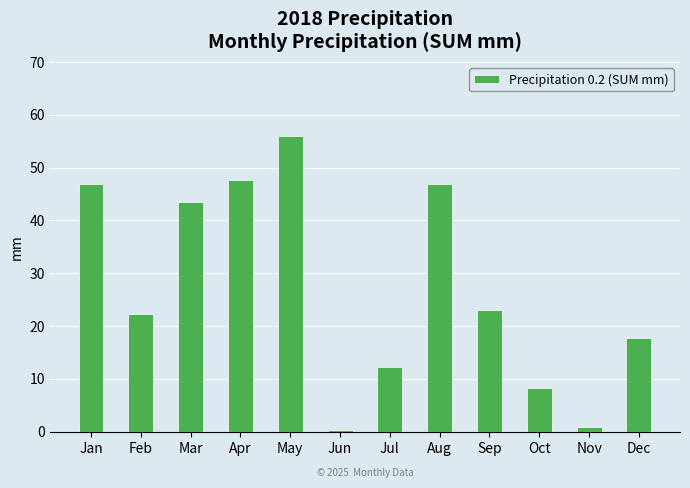

The value at Mar is 43.4. True or false?

True